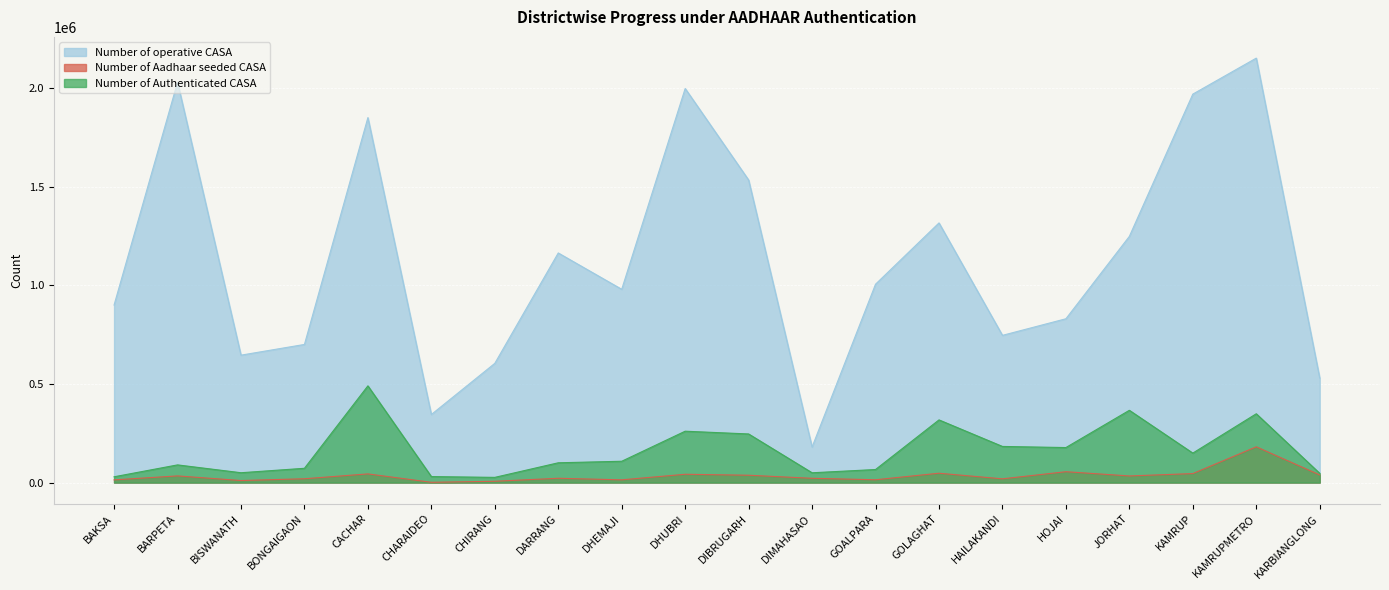

How many categories are shown in the chart?

20